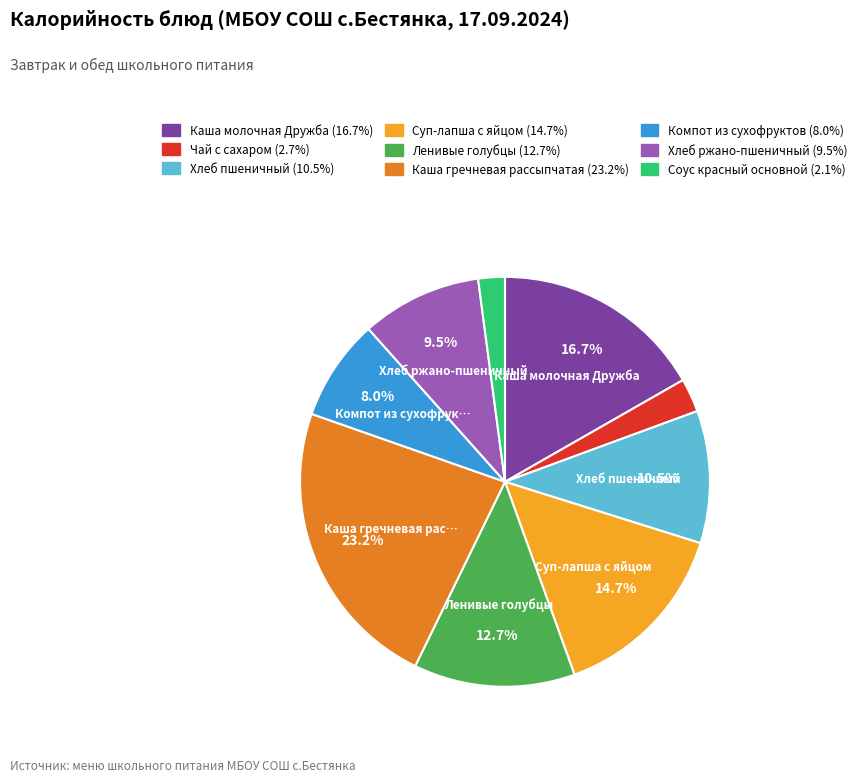

To the nearest percent, what is the difference between the largest and smallest slice percentages?

21%